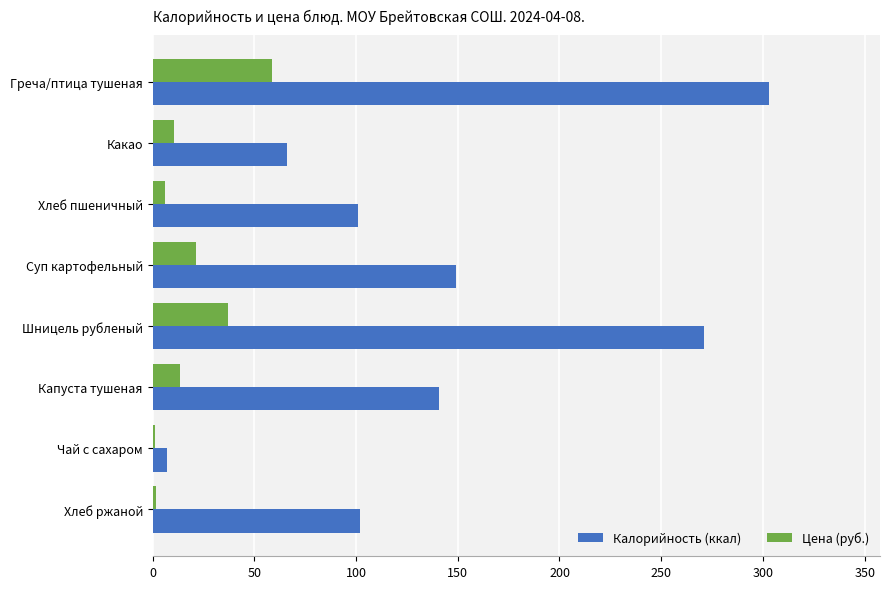

Rank the series at Греча/птица тушеная from lowest to highest value.

Цена (руб.), Калорийность (ккал)